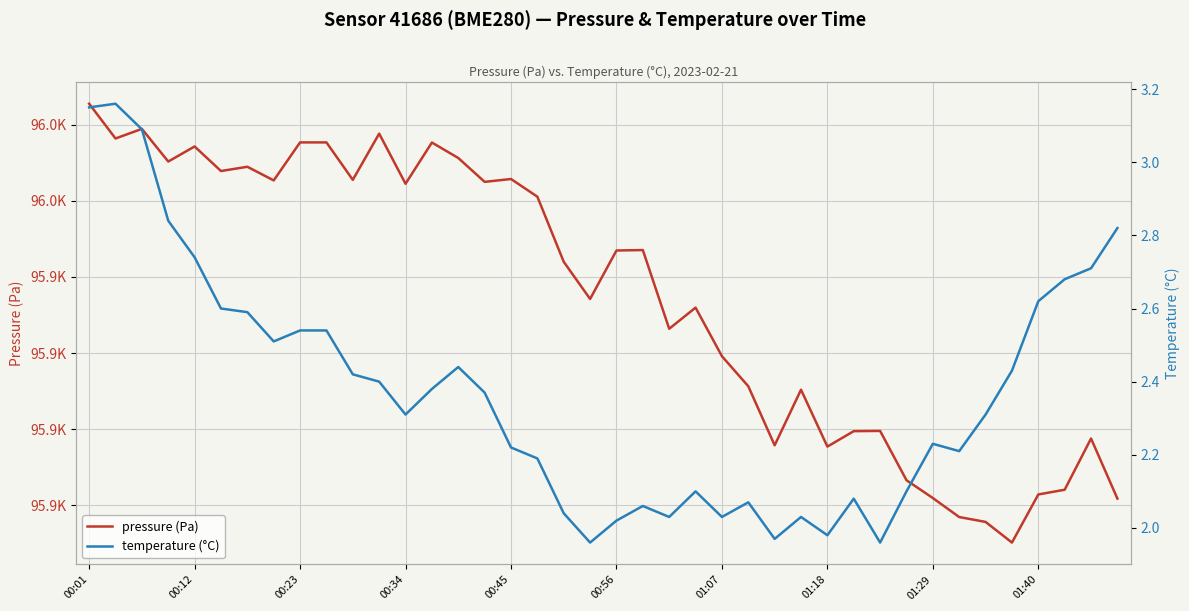

Which series has the largest range (max minus min)?

pressure (Pa)